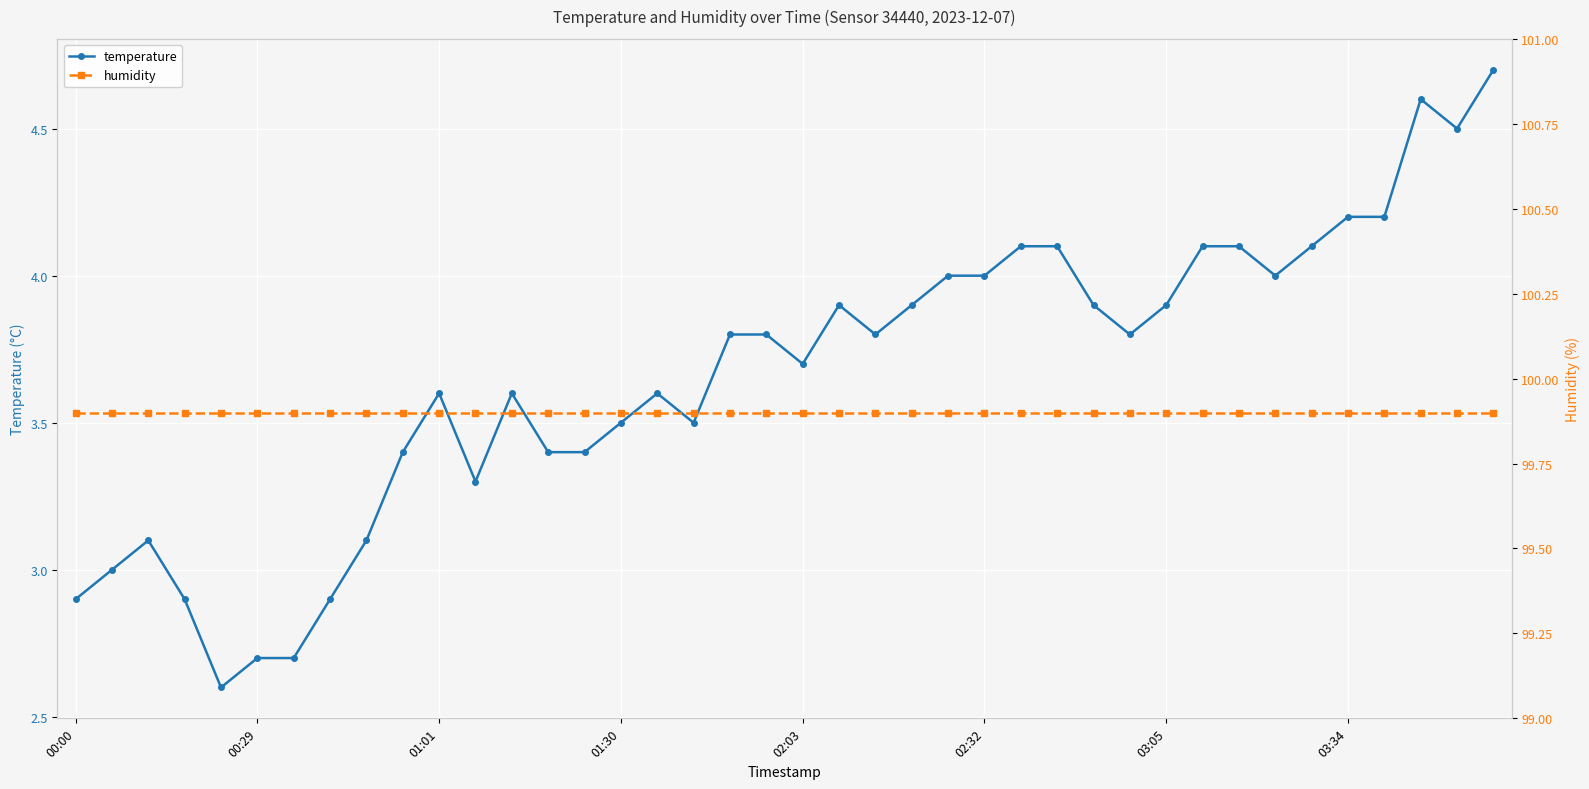

Which series has the widest spread of values?

temperature